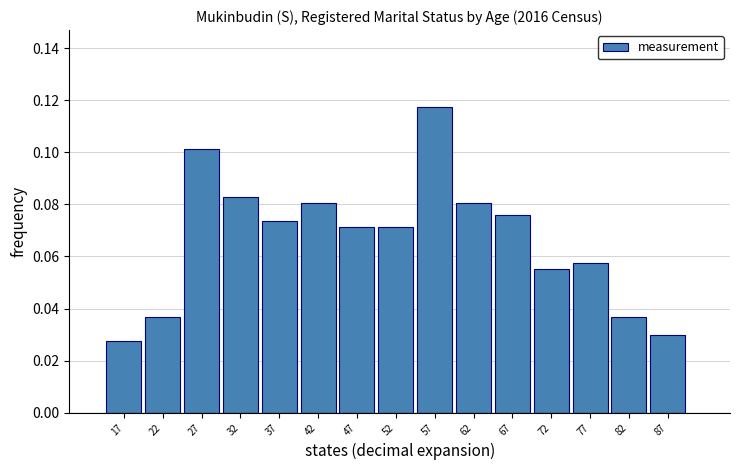

What is the sum of all values?

1.0